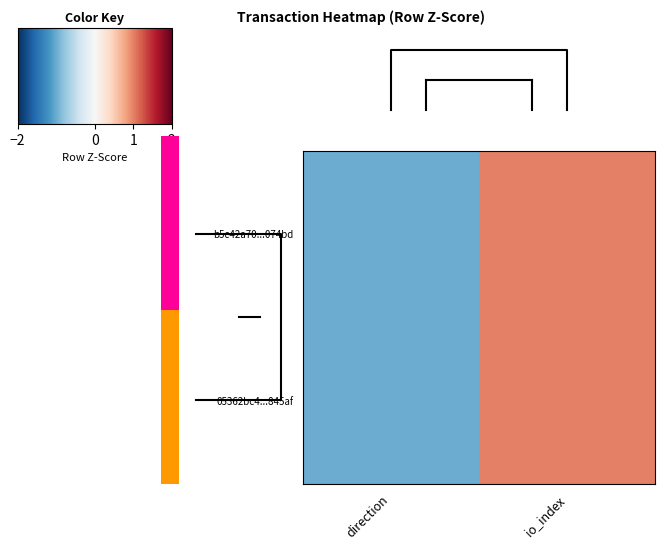

Is the value of b5c42a70...074bd at direction greater than the value of 05362bc4...845af at io_index?

No